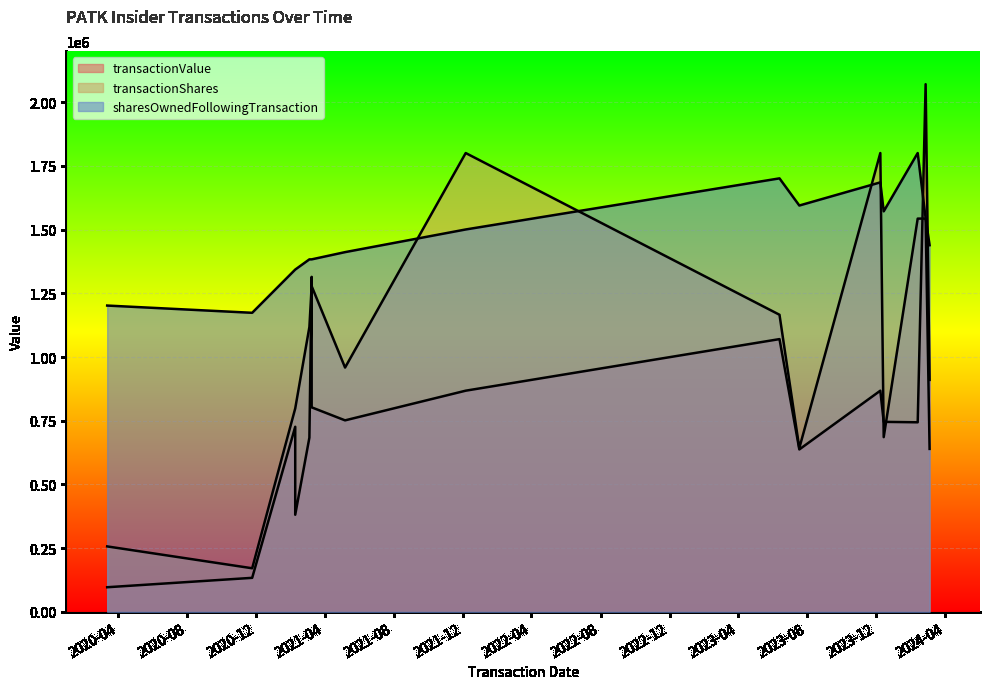

Reading right to left, what are all the values shown in this chart?

transactionValue: 2024-03-04=910287.0	2024-02-26=2070007.0	2024-02-12=743940.0	2023-12-14=745669.0	2023-12-08=867930.0	2023-07-18=637500.0	2023-06-13=1070246.0	2021-12-06=867930.0	2021-05-07=751528.0	2021-03-09=802605.0	2021-03-09=1314390.0	2021-03-05=683738.0	2021-02-08=381326.0	2021-02-08=726361.0	2020-11-24=133900.0	2020-03-13=97015.0
transactionShares: 2024-03-04=639600.0	2024-02-26=1542857.1	2024-02-12=1542857.1	2023-12-14=685714.3	2023-12-08=1800000.0	2023-07-18=642857.1	2023-06-13=1165714.3	2021-12-06=1800000.0	2021-05-07=958628.6	2021-03-09=1278000.0	2021-03-09=1278000.0	2021-03-05=1117714.3	2021-02-08=798171.4	2021-02-08=798171.4	2020-11-24=171428.6	2020-03-13=257142.9
sharesOwnedFollowingTransaction: 2024-03-04=1438489.3	2024-02-26=1544435.2	2024-02-12=1800000.0	2023-12-14=1571354.7	2023-12-08=1684939.0	2023-07-18=1594156.7	2023-06-13=1700642.1	2021-12-06=1500236.6	2021-05-07=1411356.9	2021-03-09=1382975.0	2021-03-09=1382975.0	2021-03-05=1382975.0	2021-02-08=1342950.7	2021-02-08=1342950.7	2020-11-24=1173411.8	2020-03-13=1201807.9